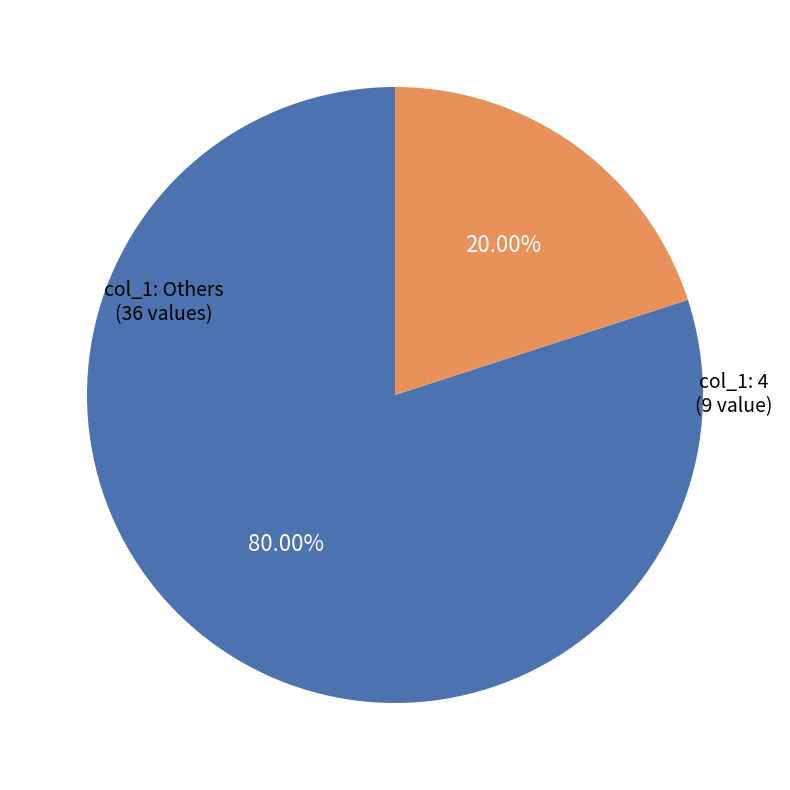

How many slices are in this pie chart?

2